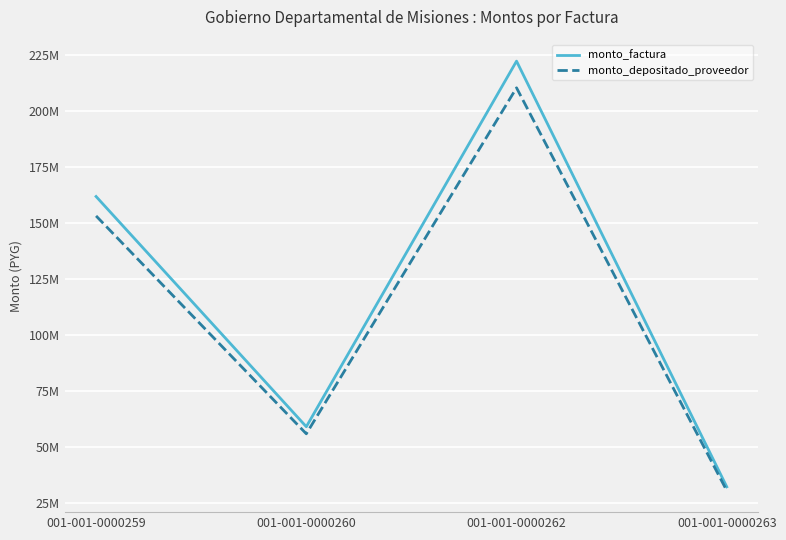

What is the total value across all series at 001-001-0000259?

314549562